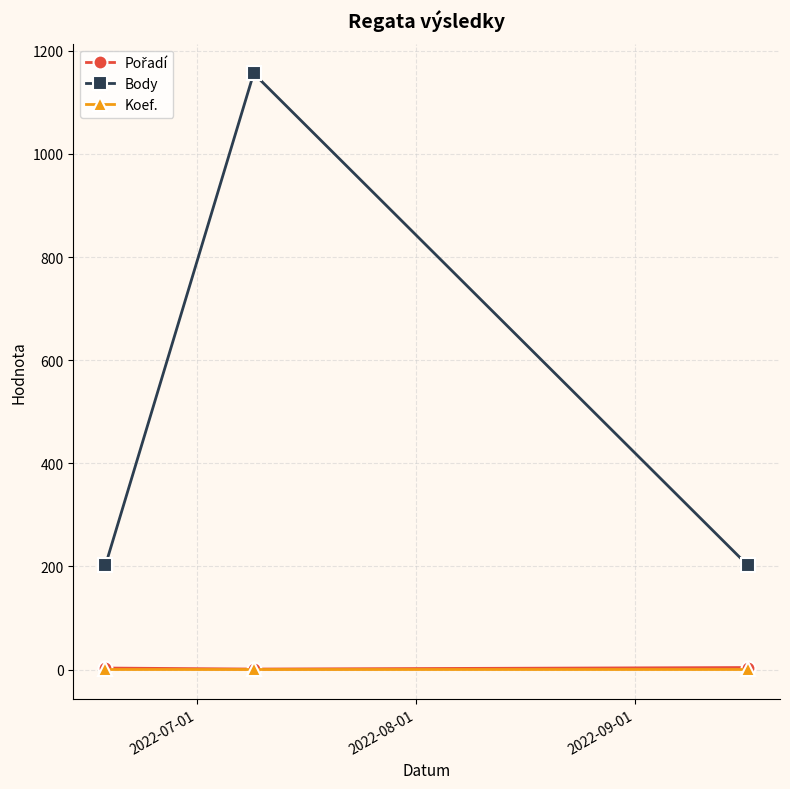

Which series has the widest spread of values?

Body